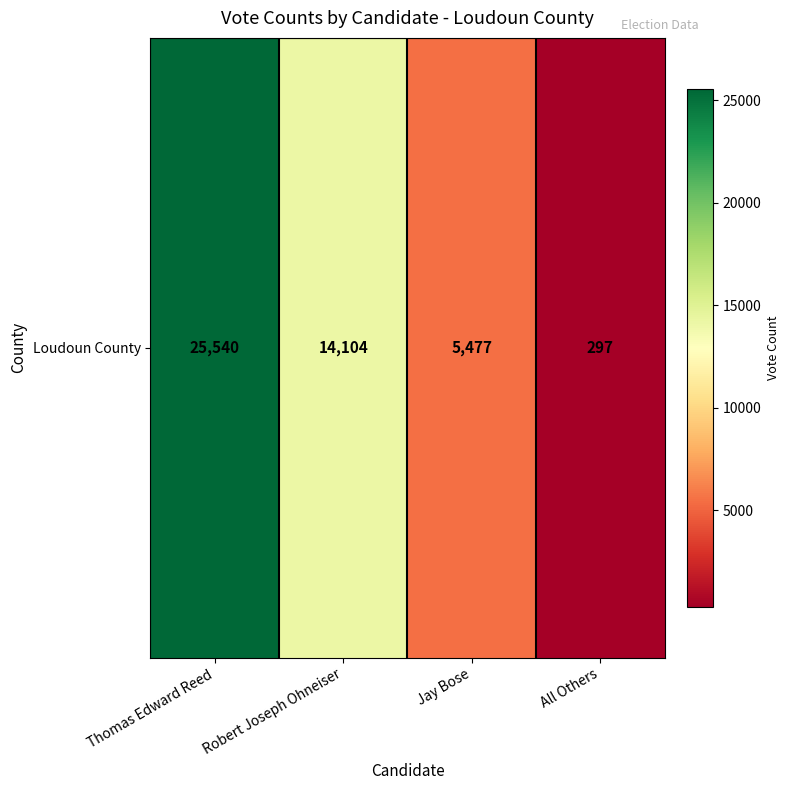

Where is the data nearest to the value 12918?

Robert Joseph Ohneiser